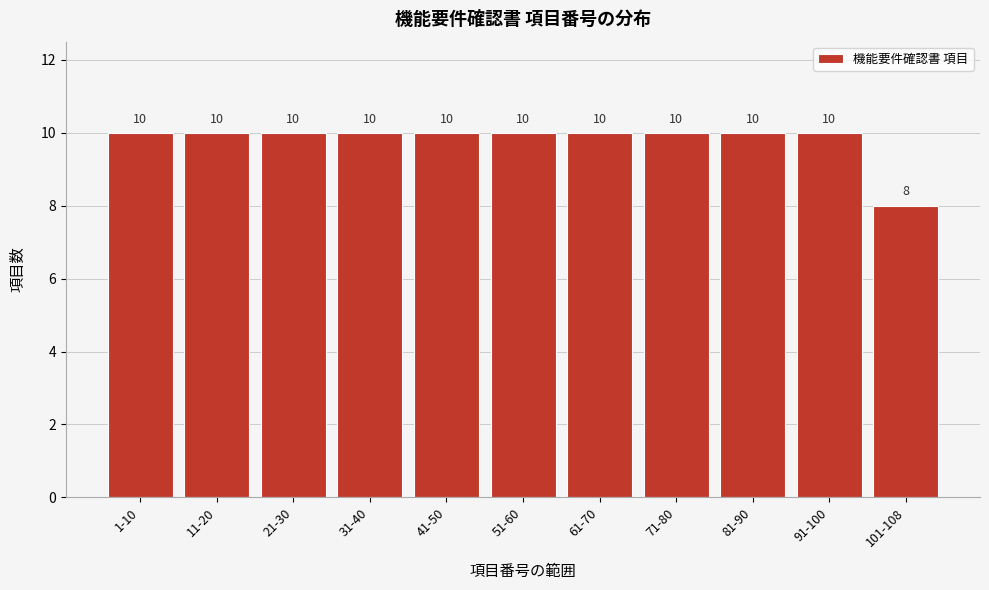

Reading left to right, list all the values displayed in this chart.

10	10	10	10	10	10	10	10	10	10	8